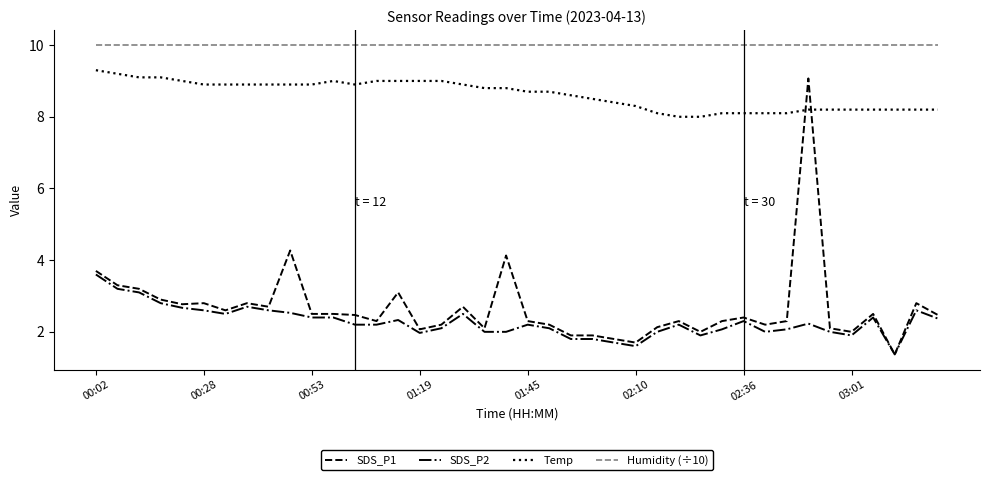

What is the minimum value shown in the chart?

1.4